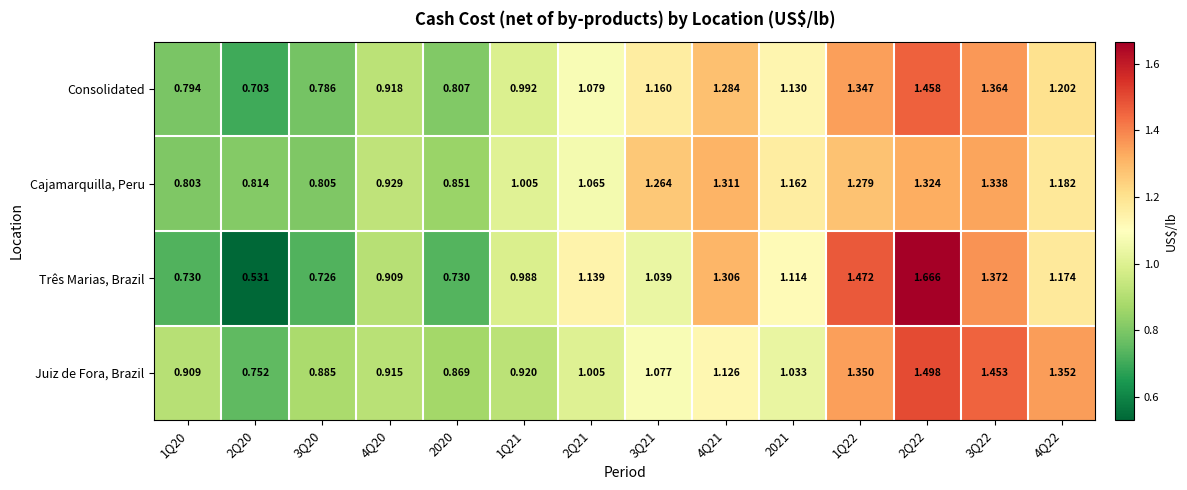

Between 2020 and 1Q22, which series saw the biggest shift?

Três Marias, Brazil